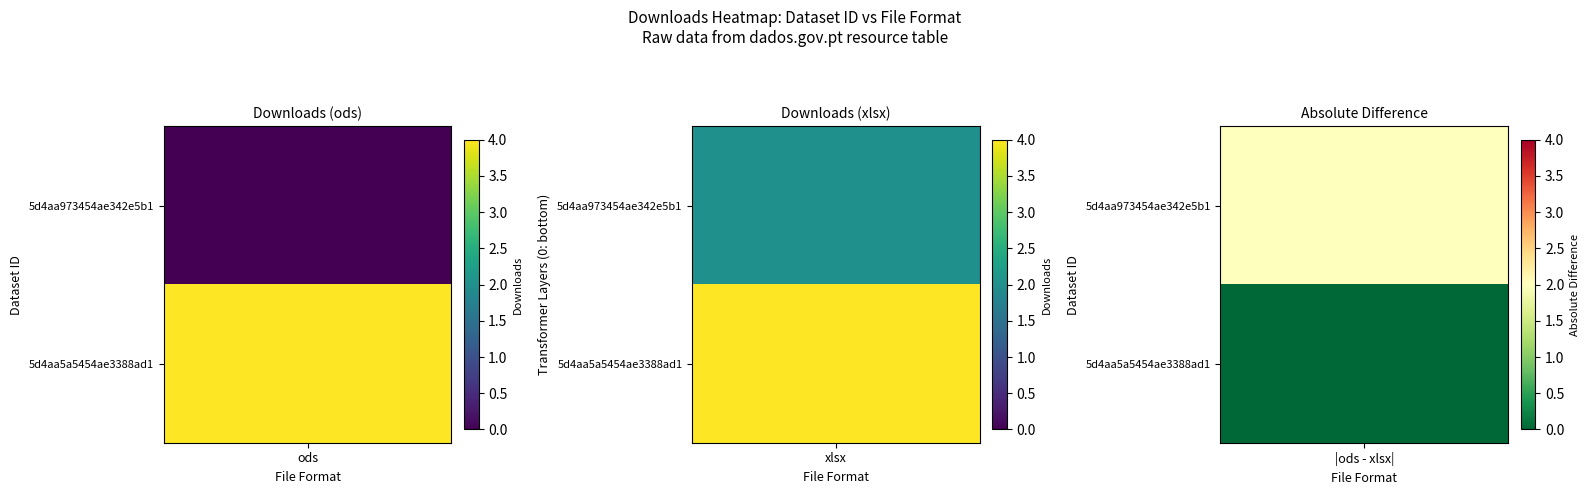

What is the spread (max minus min) of values at 1?

2